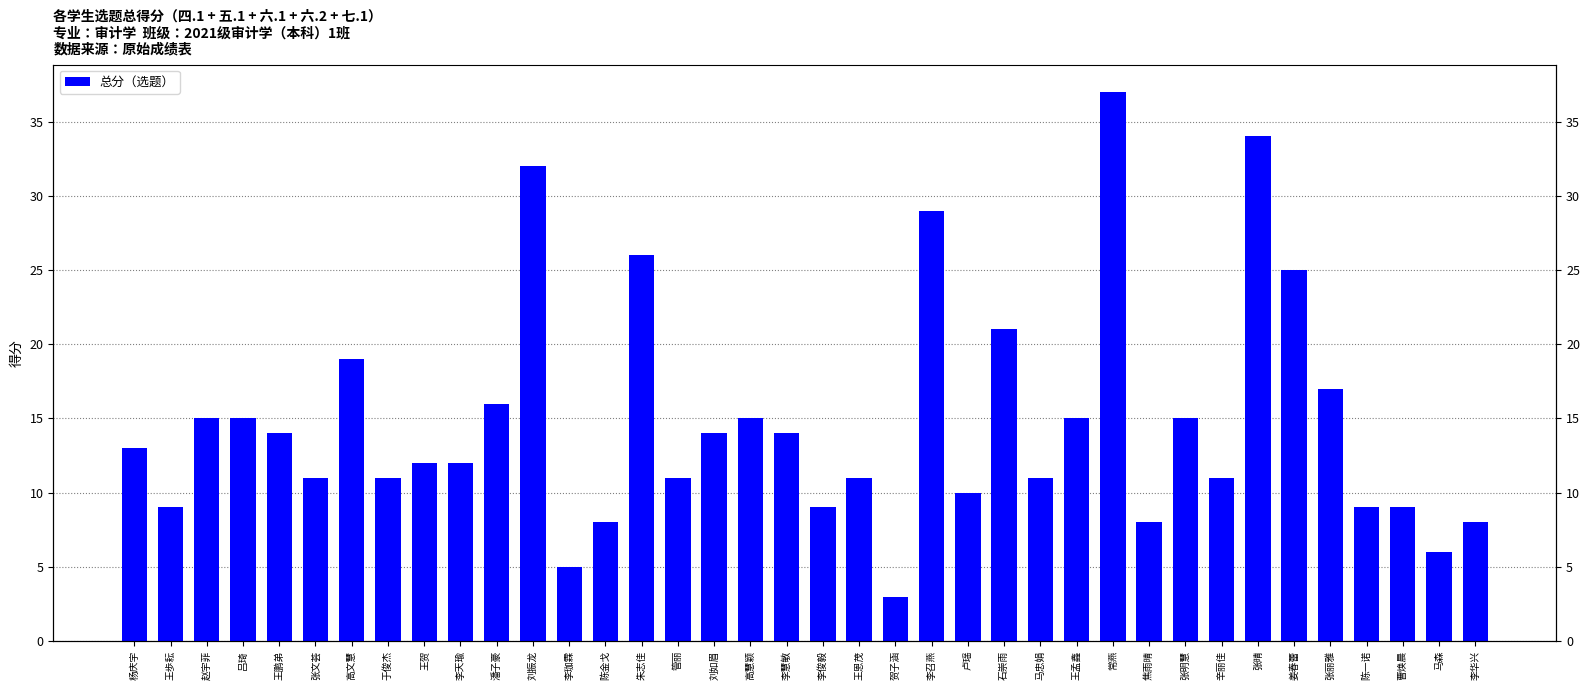

Reading left to right, extract all data points from this chart.

13	9	15	15	14	11	19	11	12	12	16	32	5	8	26	11	14	15	14	9	11	3	29	10	21	11	15	37	8	15	11	34	25	17	9	9	6	8